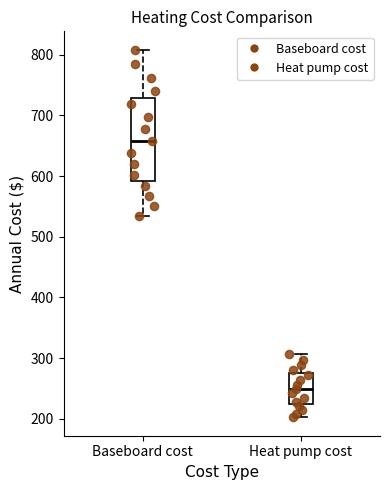

Where is the upper edge of the box for Baseboard cost on the y-axis? The values are not printed on the chart, so give them approximately, as read against the axis.

730